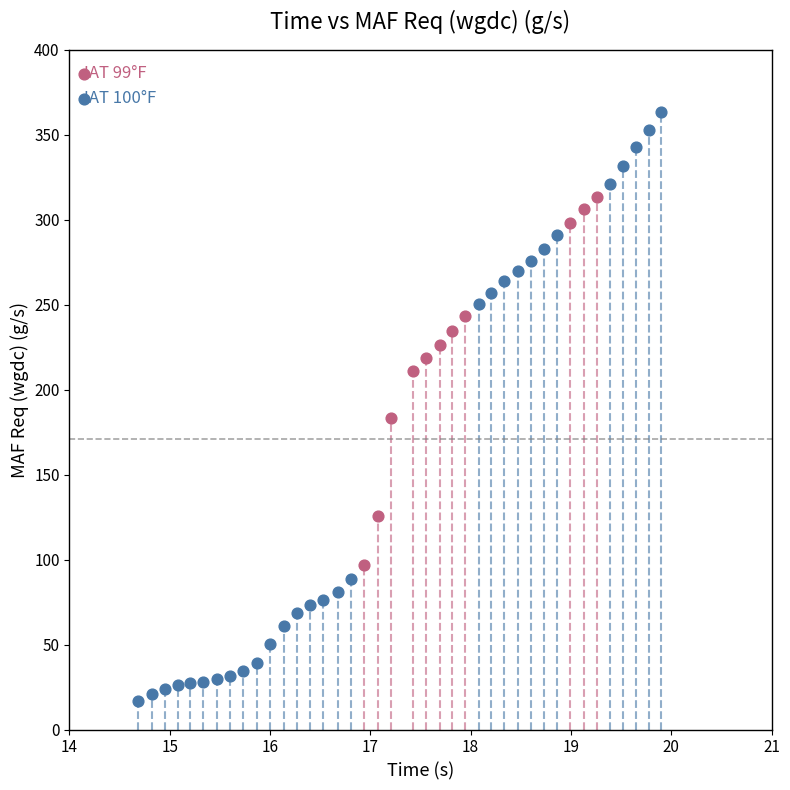

Which series contains the highest Y value?

IAT 100°F